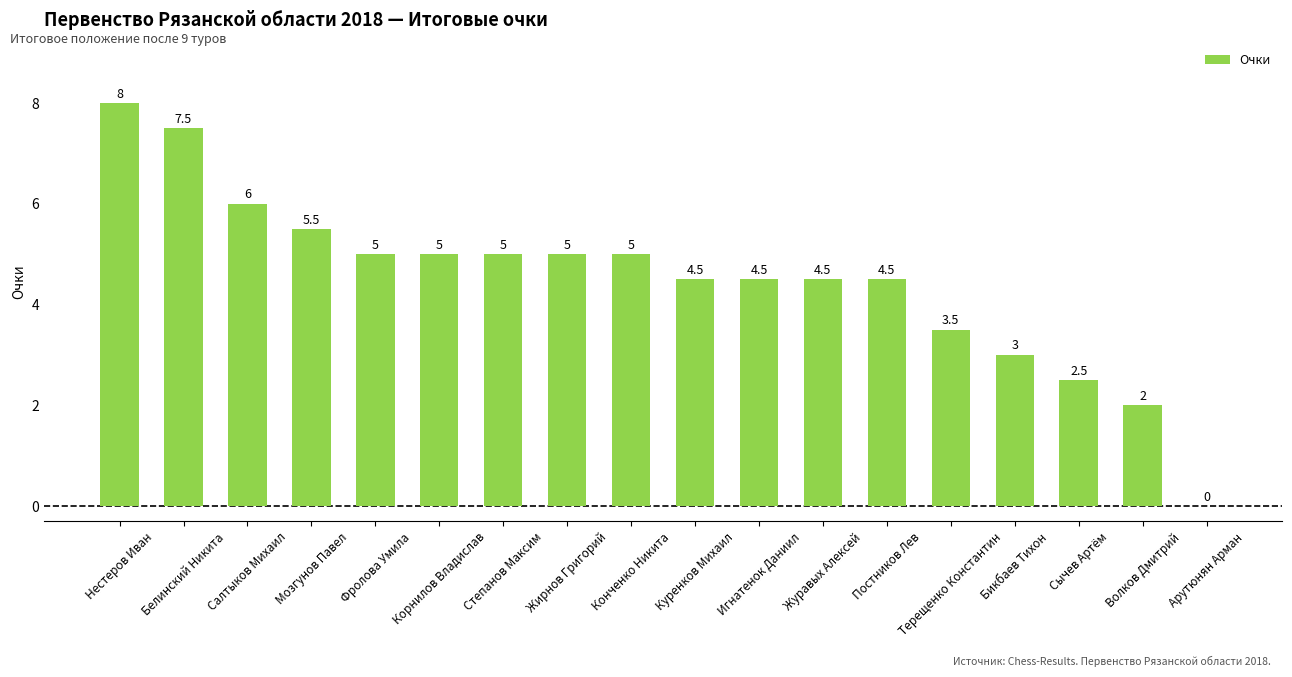

What is the ratio of the value at Куренков Михаил to the value at Жирнов Григорий?

0.9